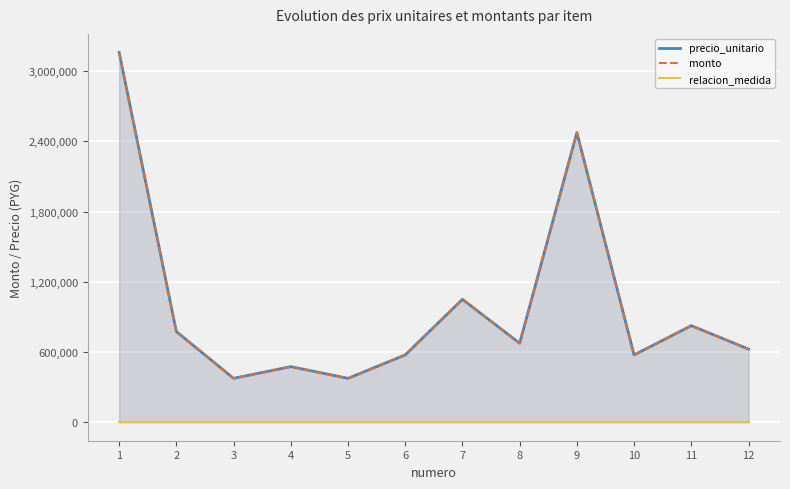

What is the lowest value of the monto series?

375000